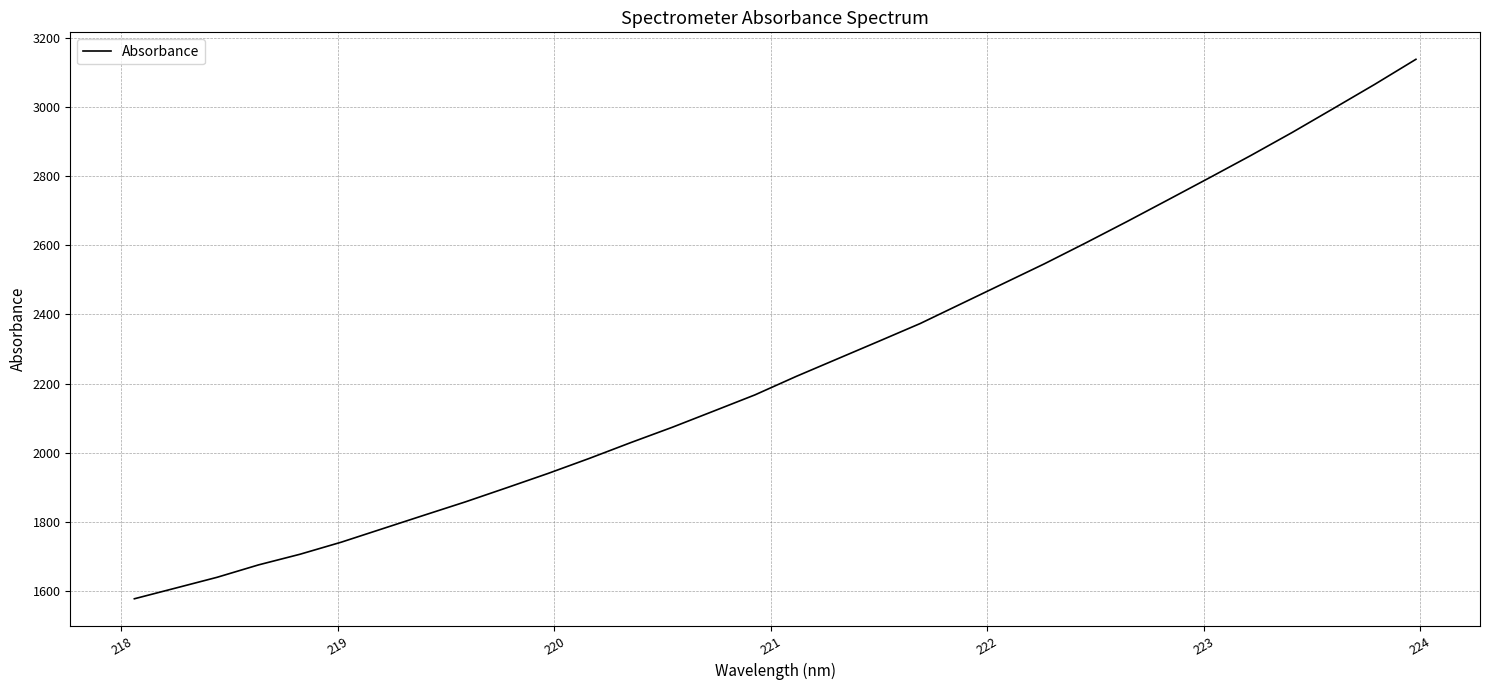

What is the difference between the maximum and minimum values?

1559.4